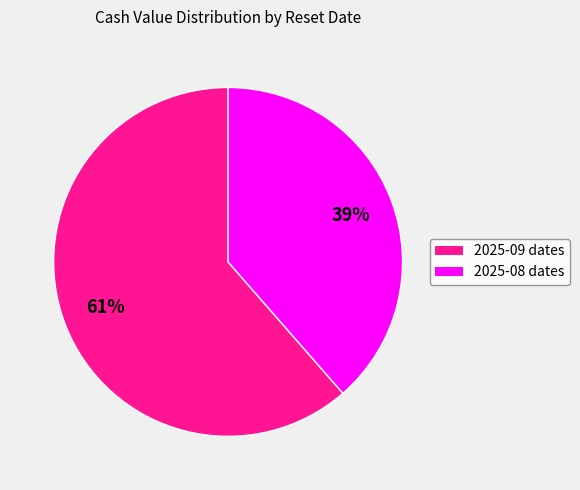

Does any single category account for the majority?

Yes